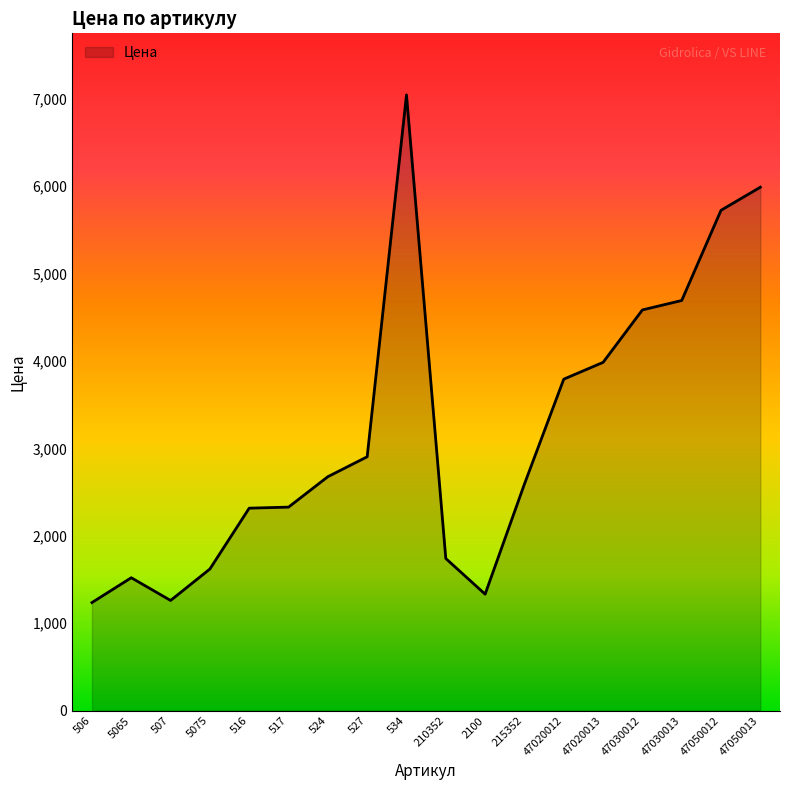

What is the change in value from 47030013 to 47050013?

+1296